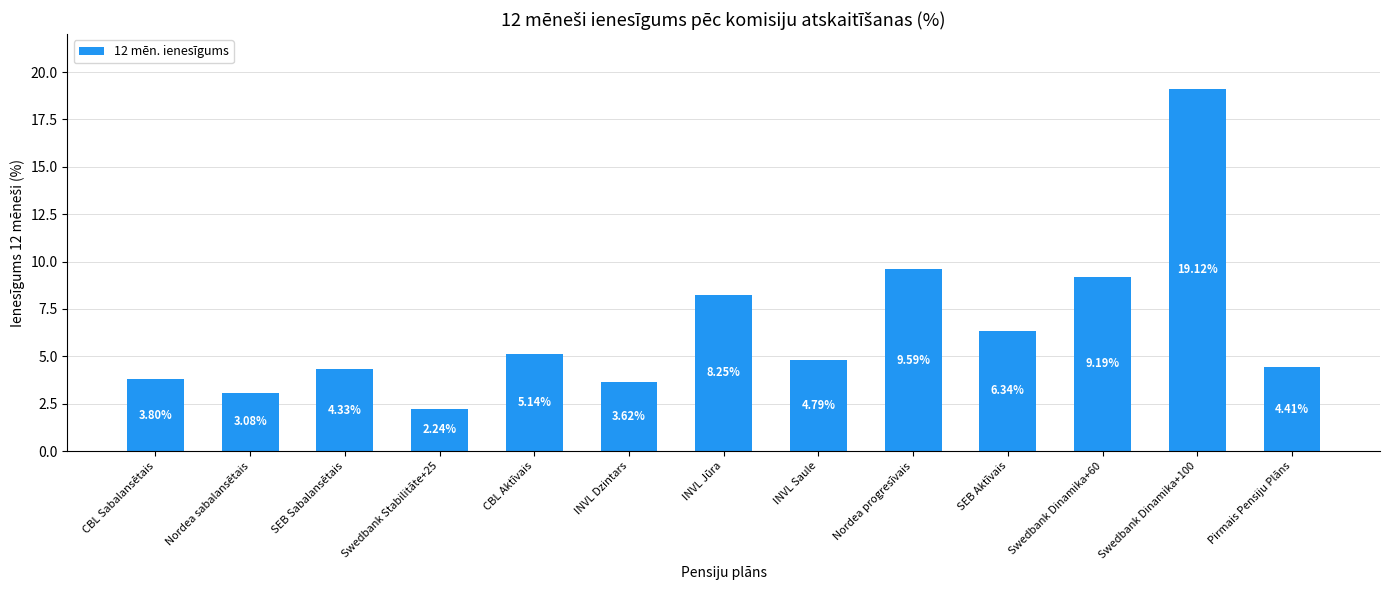

List the labels in order of value, smallest first.

Swedbank Stabilitāte+25, Nordea sabalansētais, INVL Dzintars, CBL Sabalansētais, SEB Sabalansētais, Pirmais Pensiju Plāns, INVL Saule, CBL Aktīvais, SEB Aktīvais, INVL Jūra, Swedbank Dinamika+60, Nordea progresīvais, Swedbank Dinamika+100